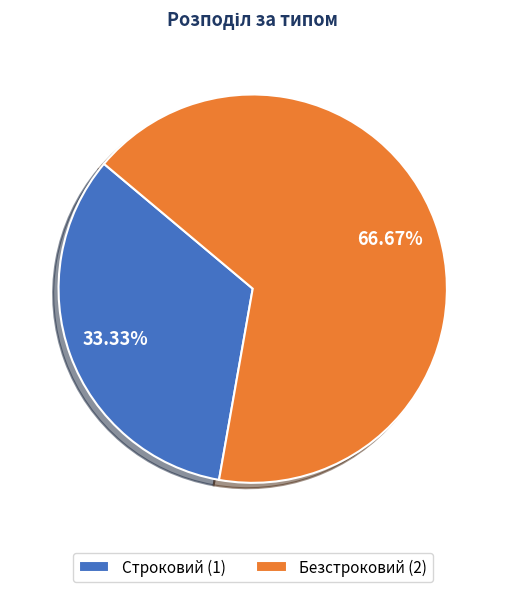

Does Строковий represent more than half of the total?

No